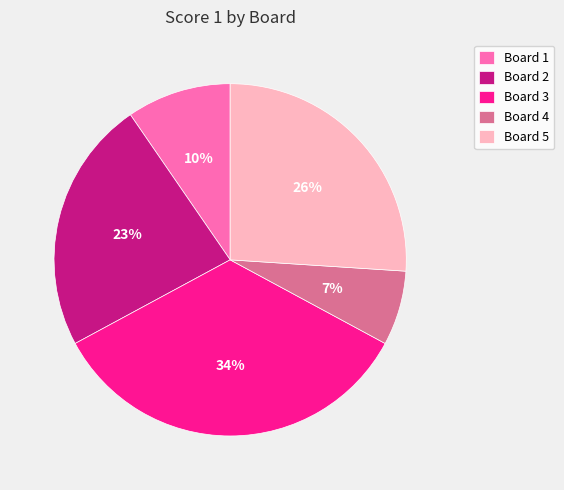

How many segments does this pie chart have?

5